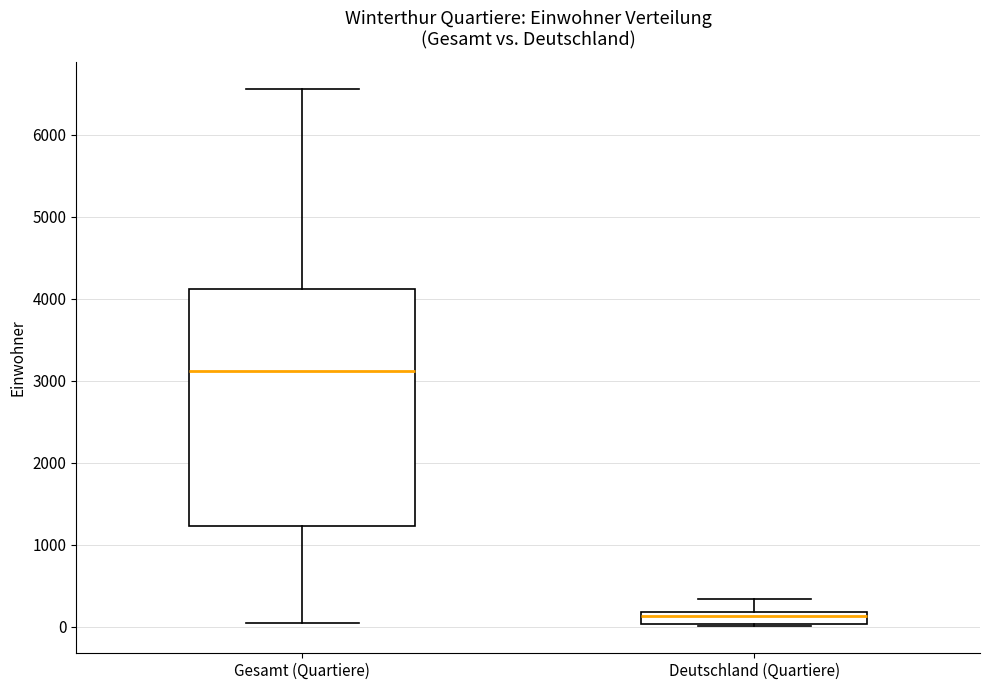

Reading left to right, transcribe this box plot: for each box, give where its median line is, the range the box spans, and where its two whiskers end, as read against the y-axis. The values are not printed on the chart, so give them approximately, as read against the axis.

Gesamt (Quartiere): median 3100, box 1200 to 4100, whiskers 0 to 6600
Deutschland (Quartiere): median 100, box 0 to 200, whiskers 0 to 300